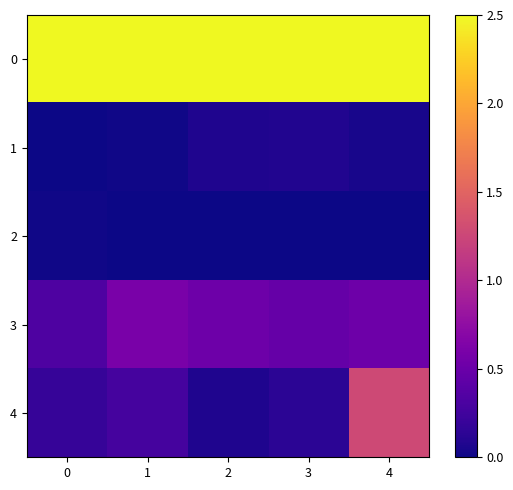

List the series in order of their peak value, highest first.

0, 4, 3, 1, 2